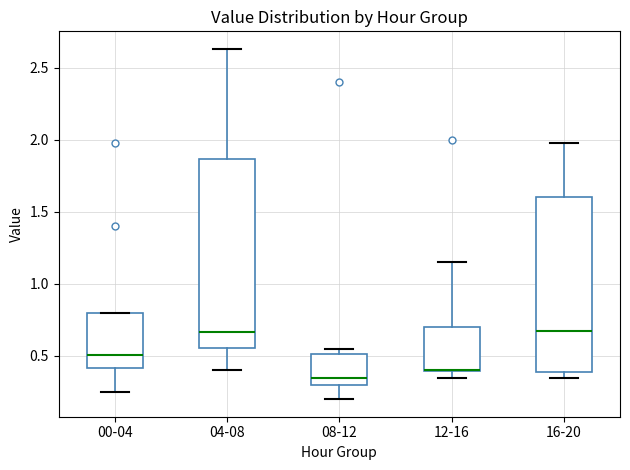

Reading left to right, read every box against the y-axis: the position of its median line, the range the box covers, and the ends of its whiskers. The values are not printed on the chart, so give them approximately, as read against the axis.

00-04: median 0.50, box 0.40 to 0.80, whiskers 0.25 to 0.80
04-08: median 0.65, box 0.55 to 1.85, whiskers 0.40 to 2.65
08-12: median 0.35, box 0.30 to 0.50, whiskers 0.20 to 0.55
12-16: median 0.40 (drawn on the box's lower edge), box 0.40 to 0.70, whiskers 0.35 to 1.15
16-20: median 0.70, box 0.40 to 1.60, whiskers 0.35 to 2.00